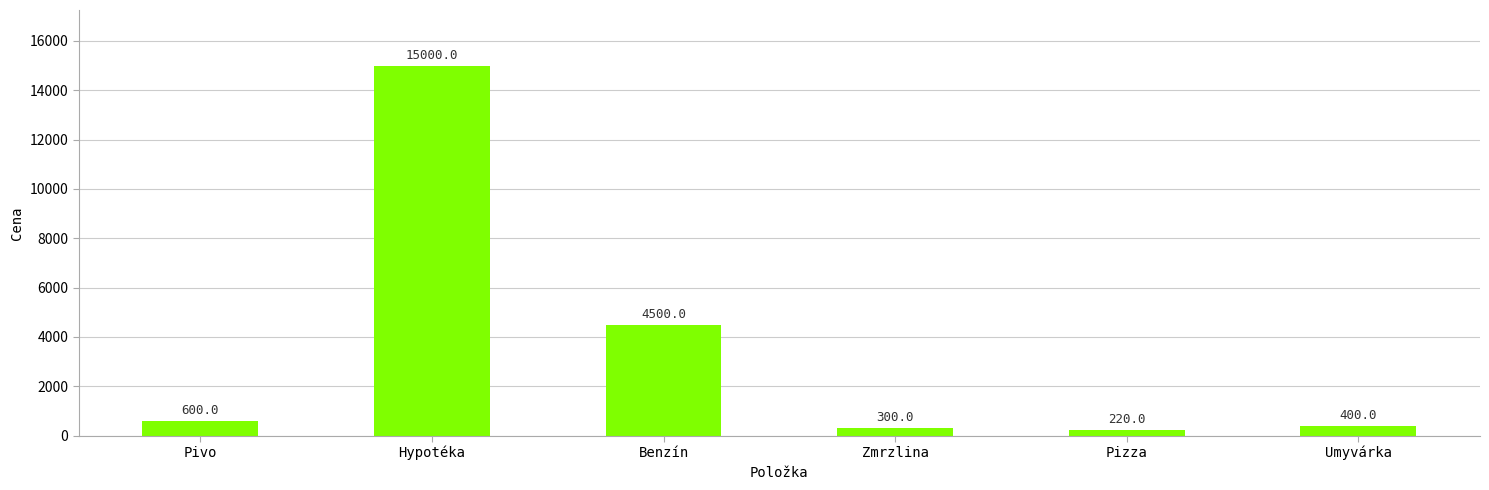

How many data points are less than 600?

3